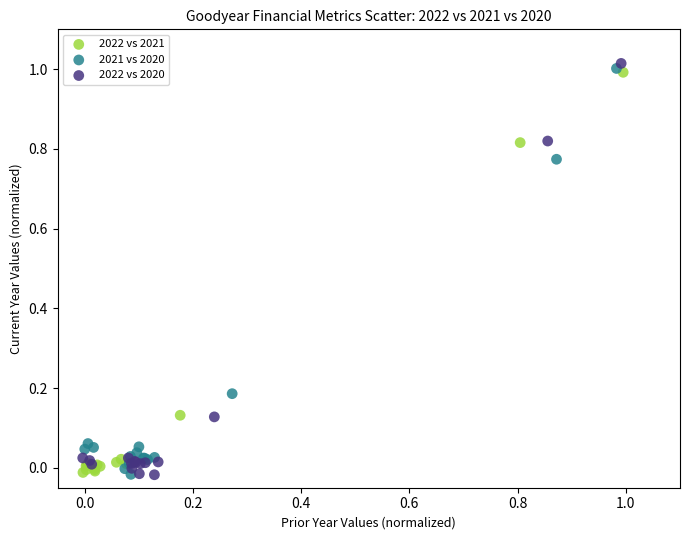

What are all the series names shown in the legend?

2022 vs 2021, 2021 vs 2020, 2022 vs 2020